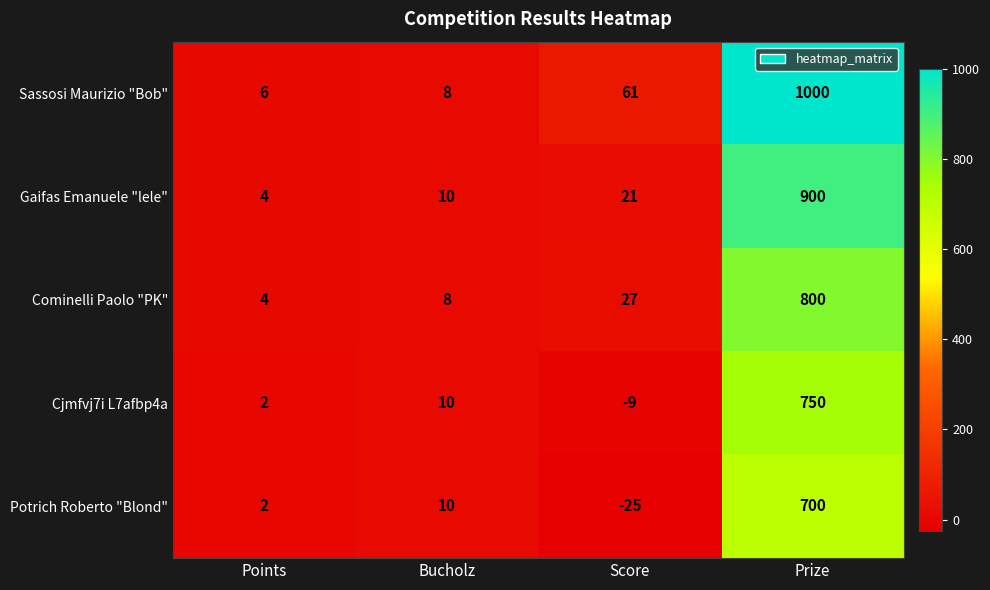

Reading right to left, extract all data points from this chart.

Sassosi Maurizio "Bob": Prize=1000	Score=61	Bucholz=8	Points=6
Gaifas Emanuele "lele": Prize=900	Score=21	Bucholz=10	Points=4
Cominelli Paolo "PK": Prize=800	Score=27	Bucholz=8	Points=4
Cjmfvj7i L7afbp4a: Prize=750	Score=-9	Bucholz=10	Points=2
Potrich Roberto "Blond": Prize=700	Score=-25	Bucholz=10	Points=2